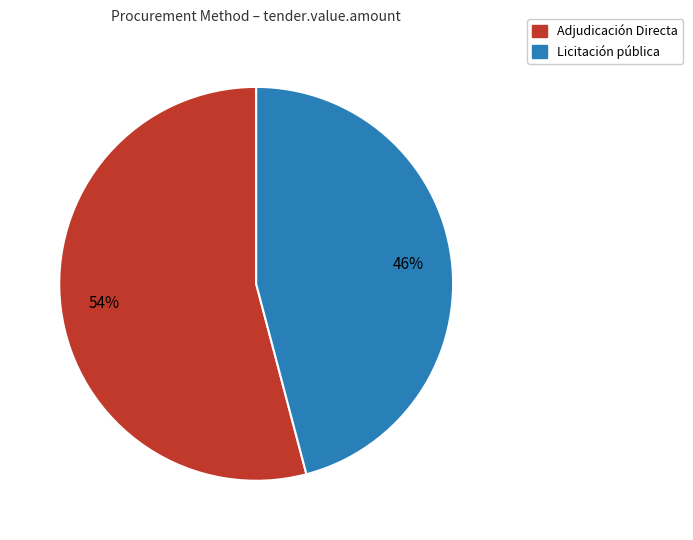

Count the number of slices in the pie.

2